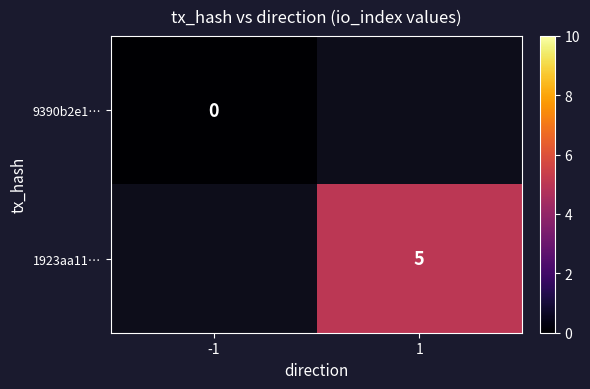

At how many categories does at least one series exceed 1?

1